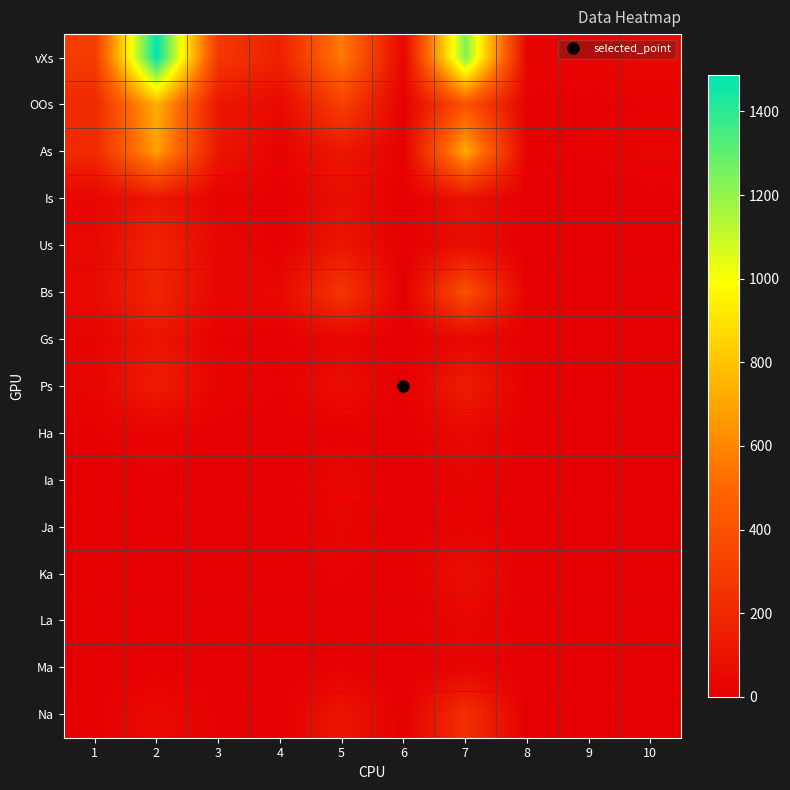

Reading left to right, list all the values displayed in this chart.

vXs: 1=292.8	2=1487.0	3=275.0	4=160.6	5=567.0	6=31.0	7=1236.0	8=25.5	9=21.8	10=48.0
OOs: 1=201.9	2=740.0	3=116.0	4=46.4	5=316.0	6=4.0	7=407.0	8=8.2	9=6.6	10=12.0
As: 1=201.6	2=685.9	3=112.0	4=21.2	5=123.0	6=8.0	7=720.0	8=11.5	9=14.1	10=30.0
Is: 1=34.0	2=113.0	3=18.0	4=3.0	5=73.0	6=2.0	7=89.0	8=1.1	9=0.0	10=5.0
Us: 1=42.9	2=174.9	3=42.0	4=7.0	5=112.0	6=1.0	7=71.0	8=0.0	9=1.1	10=5.0
Bs: 1=53.9	2=188.0	3=31.0	4=47.0	5=267.0	6=0.0	7=390.0	8=7.2	9=1.1	10=7.0
Gs: 1=22.1	2=108.0	3=11.0	4=4.1	5=31.0	6=0.0	7=41.0	8=5.1	9=0.0	10=3.0
Ps: 1=30.6	2=143.0	3=23.0	4=13.6	5=75.0	6=2.0	7=145.0	8=3.1	9=2.0	10=2.0
Ha: 1=9.0	2=22.0	3=4.0	4=0.0	5=7.0	6=2.0	7=50.0	8=0.0	9=0.0	10=1.0
Ia: 1=0.0	2=11.0	3=1.0	4=1.0	5=40.0	6=0.0	7=26.0	8=0.0	9=0.0	10=0.0
Ja: 1=0.0	2=8.0	3=1.0	4=0.0	5=32.0	6=0.0	7=20.0	8=0.0	9=0.0	10=1.0
Ka: 1=0.0	2=7.0	3=0.0	4=2.0	5=15.0	6=0.0	7=79.0	8=0.0	9=0.0	10=0.0
La: 1=0.0	2=1.0	3=1.0	4=0.0	5=0.0	6=0.0	7=37.0	8=0.0	9=0.0	10=0.0
Ma: 1=0.0	2=6.0	3=3.0	4=2.2	5=13.0	6=0.0	7=23.0	8=0.0	9=0.0	10=1.0
Na: 1=9.0	2=55.0	3=10.0	4=5.2	5=107.0	6=2.0	7=235.0	8=0.0	9=0.0	10=3.0